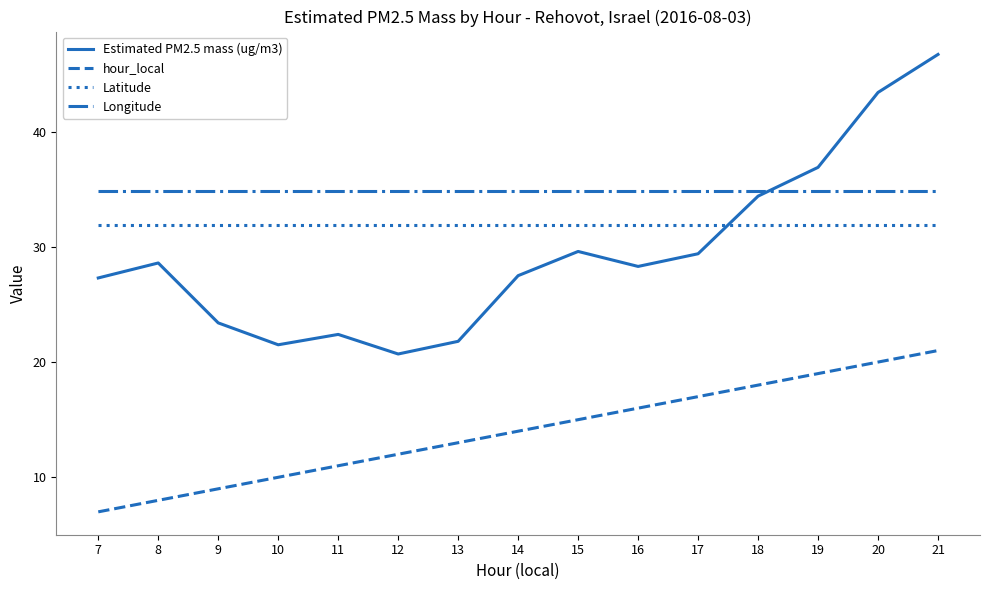

True or false: hour_local has more than 0 interior local peaks.

False